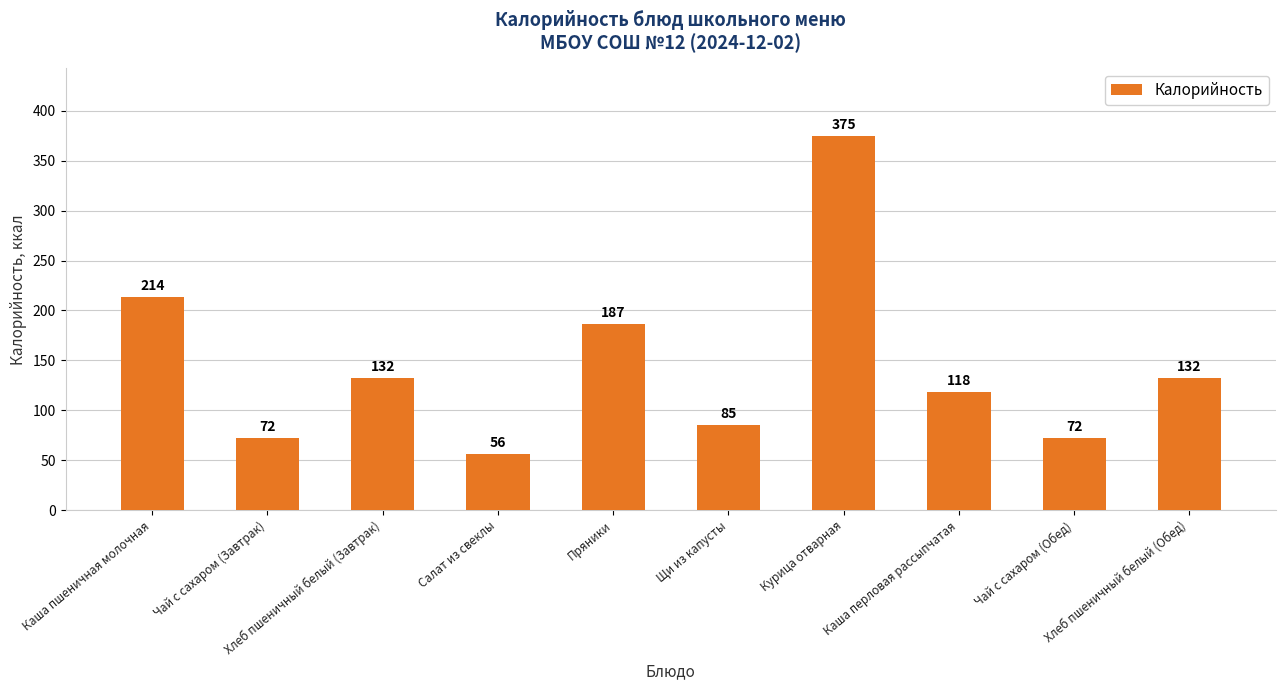

What is the value of the 5th bar from the left?

186.8